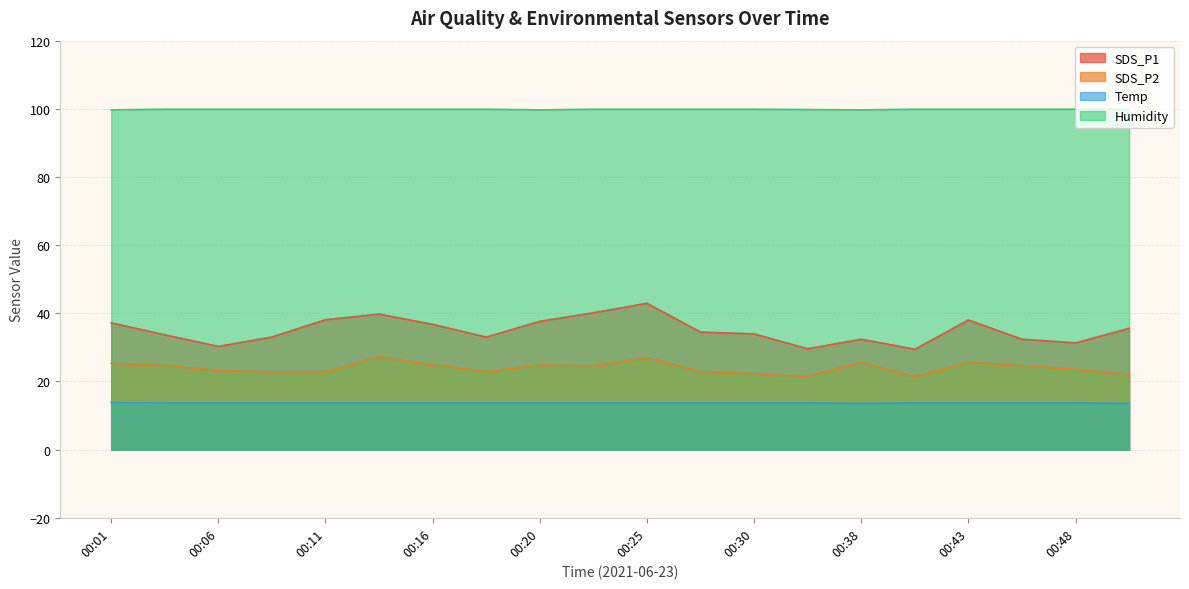

How many lines are shown in the chart?

4